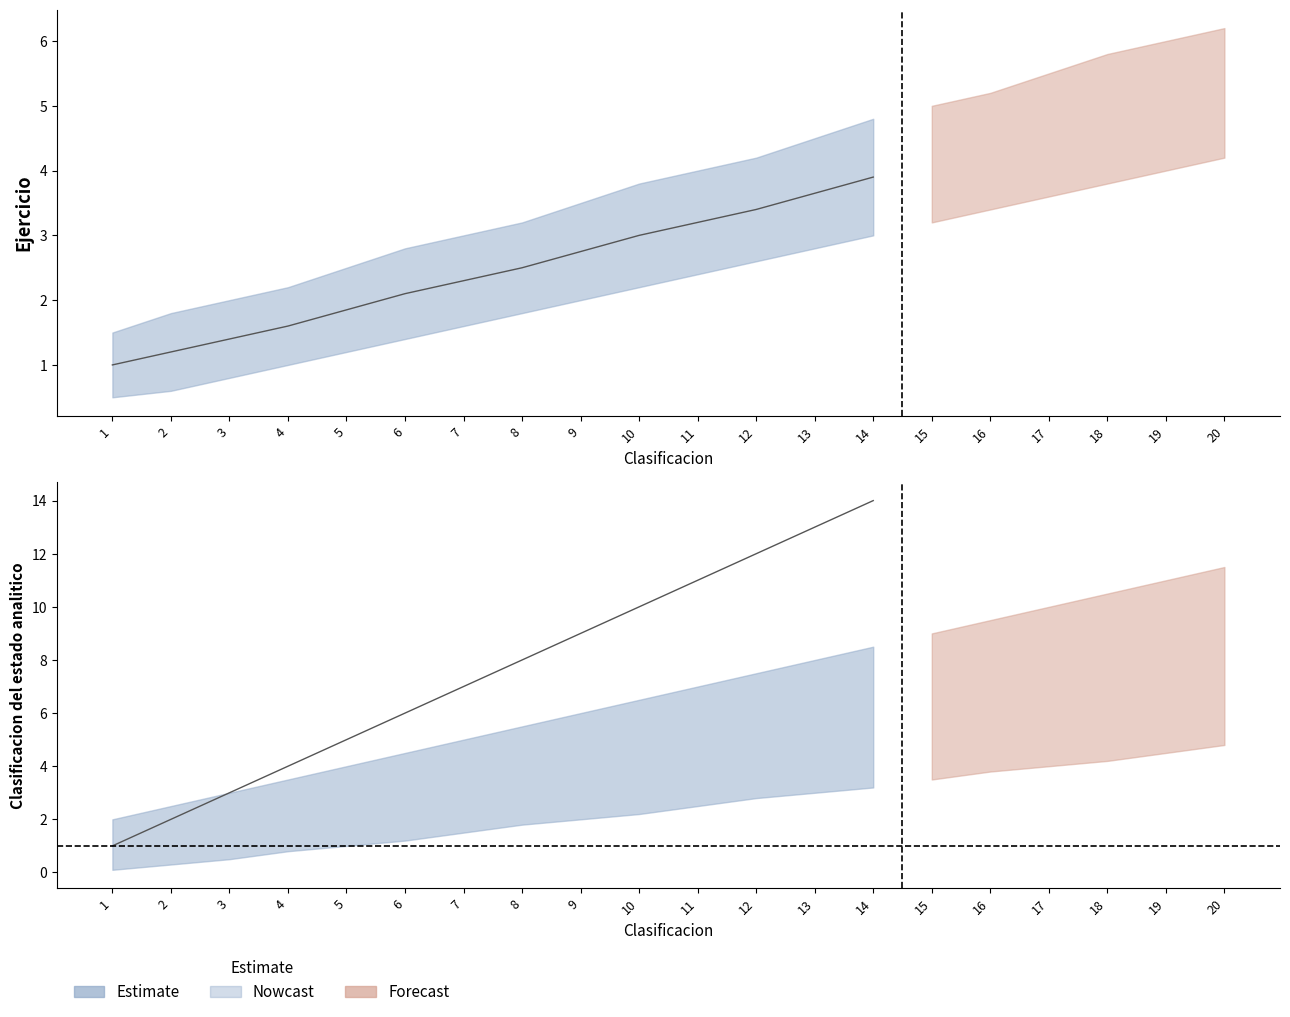

What is the minimum value shown in the chart?

1